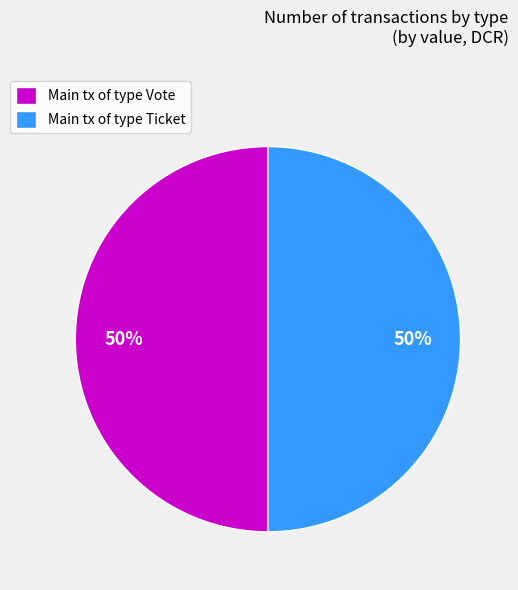

Count the number of slices in the pie.

2